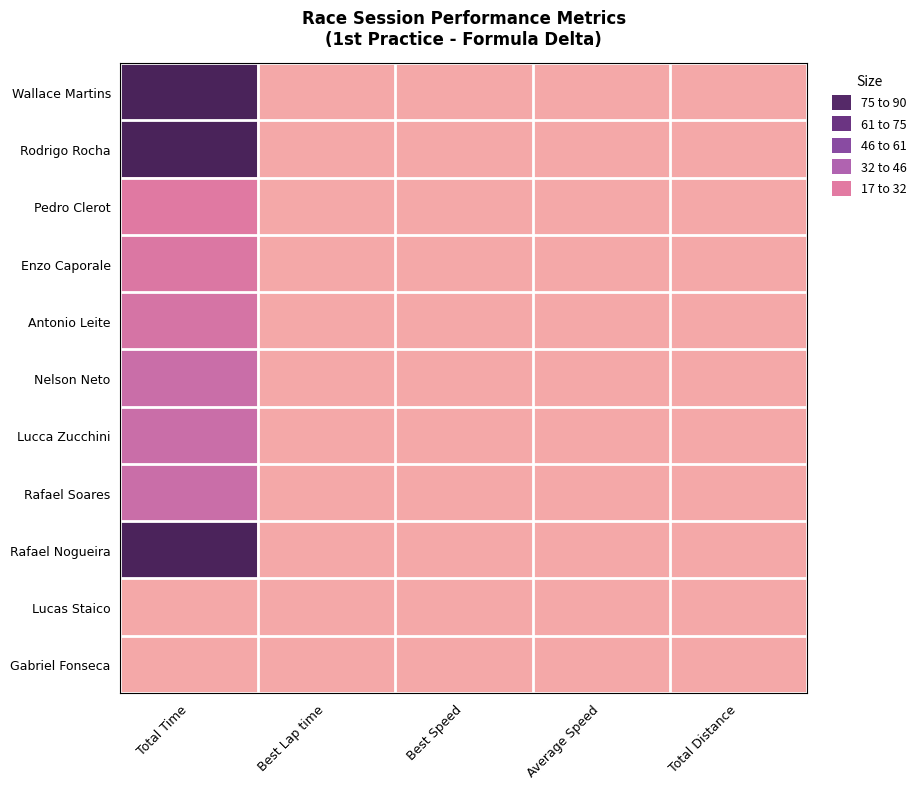

Reading left to right, what are all the values shown in this chart?

Wallace Martins: Total Time=89.3	Best Lap time=0.0	Best Speed=0.0	Average Speed=0.0	Total Distance=0.0
Rodrigo Rocha: Total Time=90.0	Best Lap time=0.0	Best Speed=0.0	Average Speed=0.0	Total Distance=0.0
Pedro Clerot: Total Time=24.8	Best Lap time=0.0	Best Speed=0.0	Average Speed=0.0	Total Distance=0.0
Enzo Caporale: Total Time=26.2	Best Lap time=0.0	Best Speed=0.0	Average Speed=0.0	Total Distance=0.0
Antonio Leite: Total Time=28.0	Best Lap time=0.0	Best Speed=0.0	Average Speed=0.0	Total Distance=0.0
Nelson Neto: Total Time=31.4	Best Lap time=0.0	Best Speed=0.0	Average Speed=0.0	Total Distance=0.0
Lucca Zucchini: Total Time=31.4	Best Lap time=0.0	Best Speed=0.0	Average Speed=0.0	Total Distance=0.0
Rafael Soares: Total Time=31.4	Best Lap time=0.0	Best Speed=0.0	Average Speed=0.0	Total Distance=0.0
Rafael Nogueira: Total Time=88.9	Best Lap time=0.0	Best Speed=0.0	Average Speed=0.0	Total Distance=0.0
Lucas Staico: Total Time=0.0	Best Lap time=0.0	Best Speed=0.0	Average Speed=0.0	Total Distance=0.0
Gabriel Fonseca: Total Time=0.0	Best Lap time=0.0	Best Speed=0.0	Average Speed=0.0	Total Distance=0.0